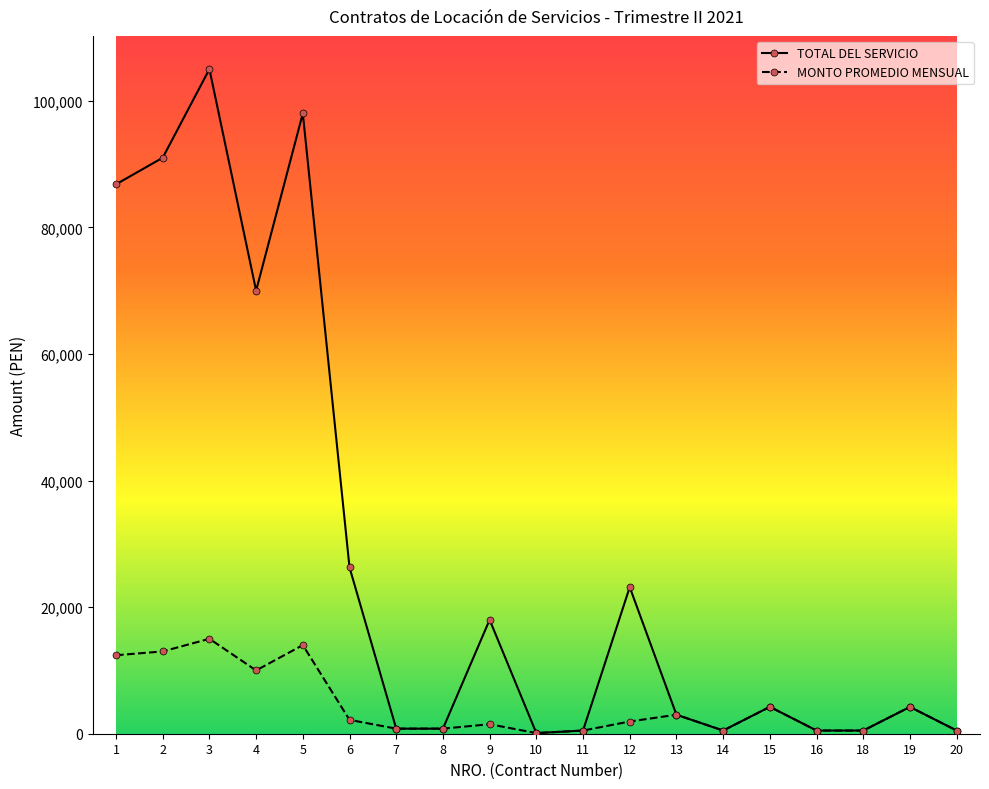

Count the number of categories in the chart.

19